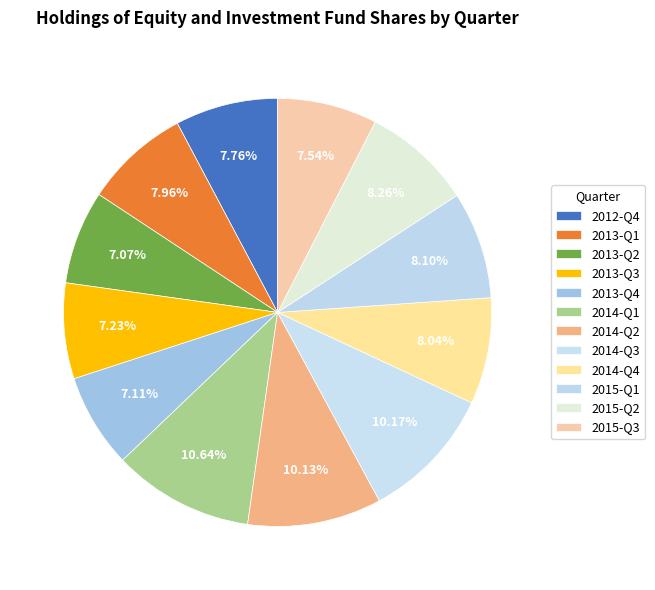

How many segments does this pie chart have?

12